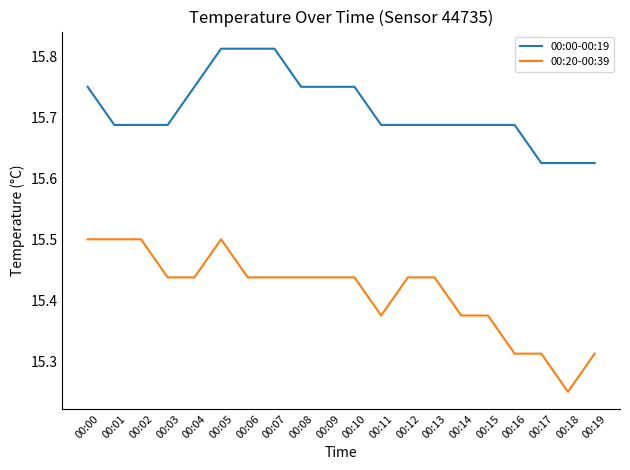

Which category has the lowest value in the 00:20-00:39 series?

00:18